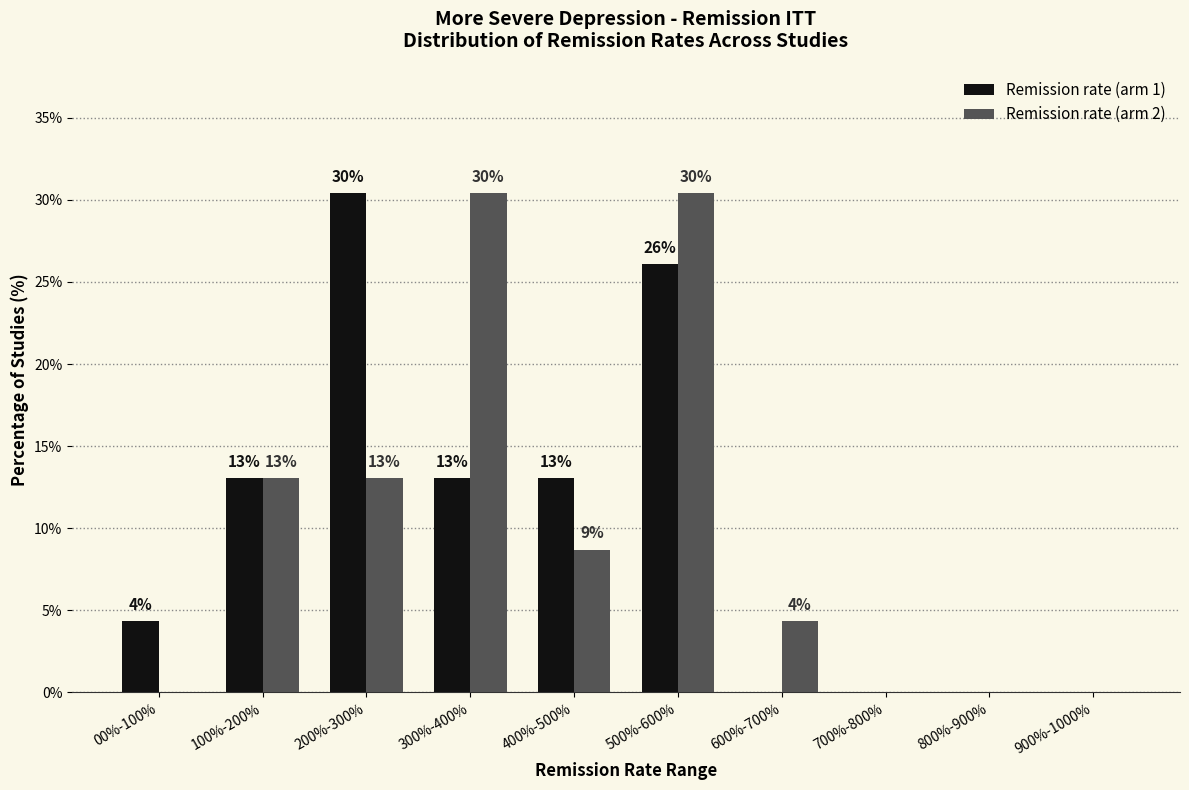

How many categories are shown in the chart?

10